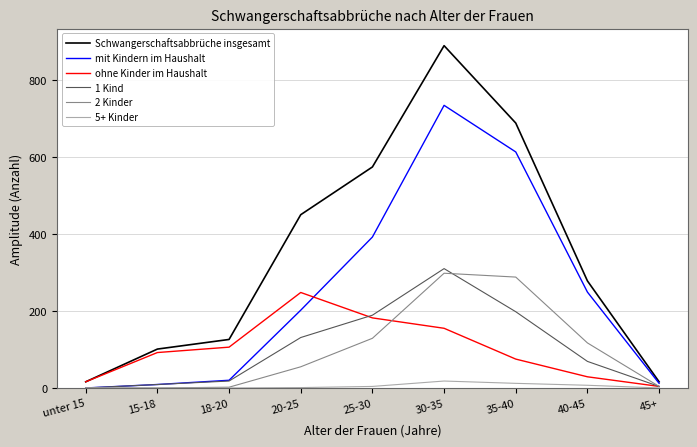

The value of 5+ Kinder at 30-35 is 18. True or false?

True